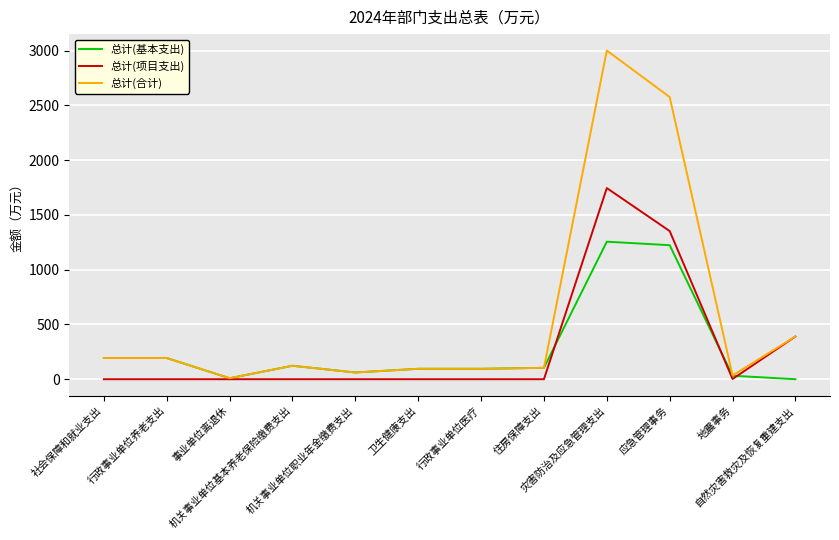

Which series has the largest range (max minus min)?

总计(合计)